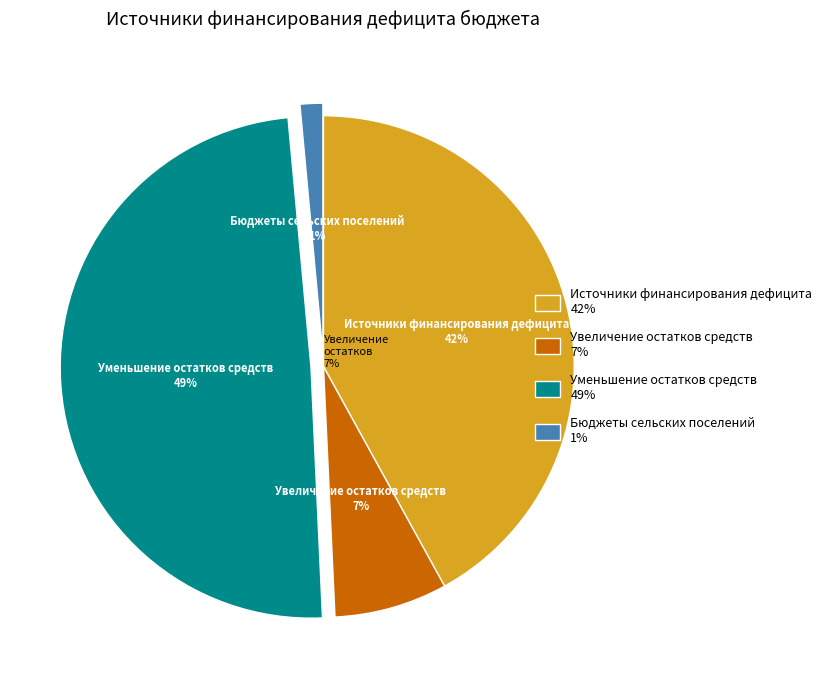

How many slices are in this pie chart?

4